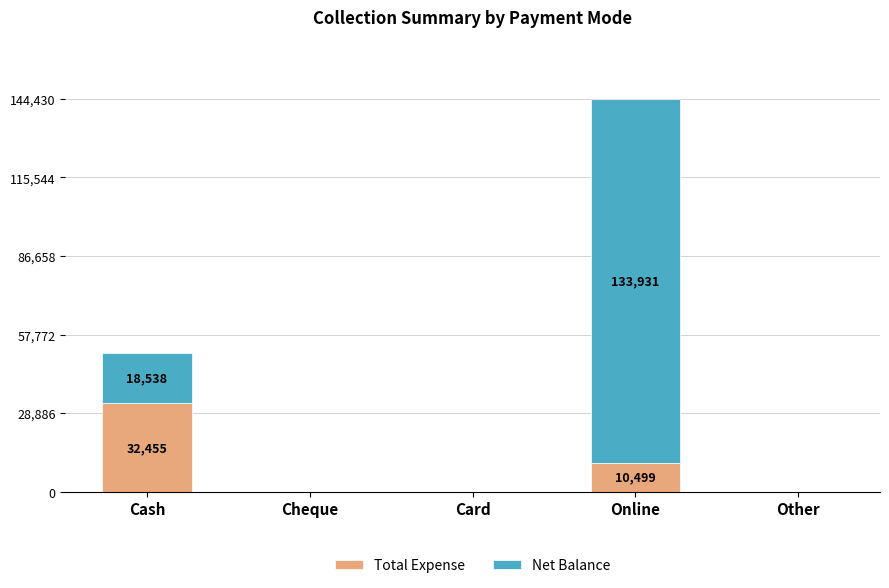

True or false: Total Expense has a value of 19880 at Cash.

False